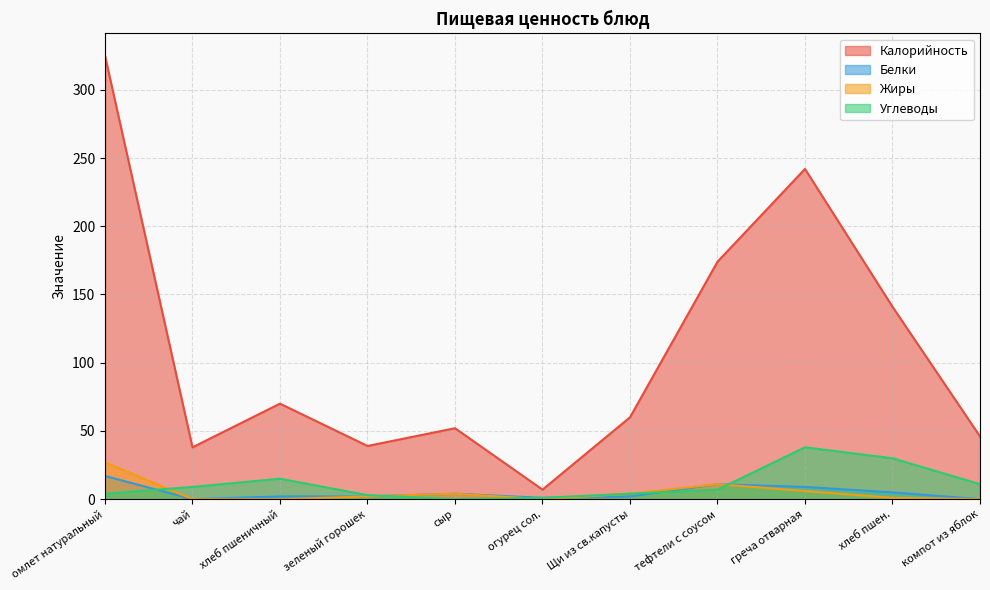

What is the difference between the highest and lowest values at омлет натуральный?

321